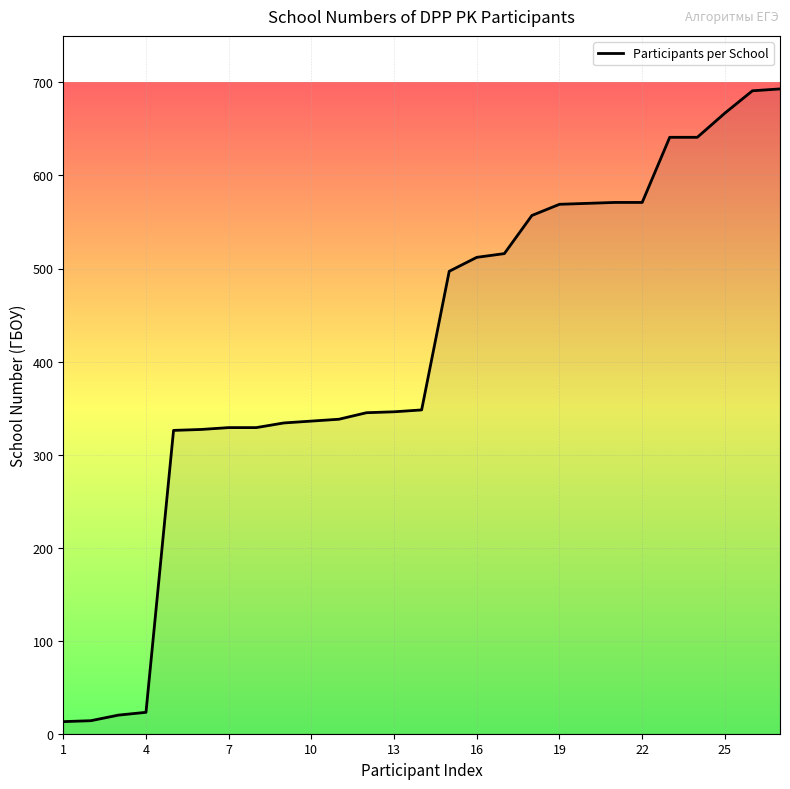

What is the greatest value displayed?

693